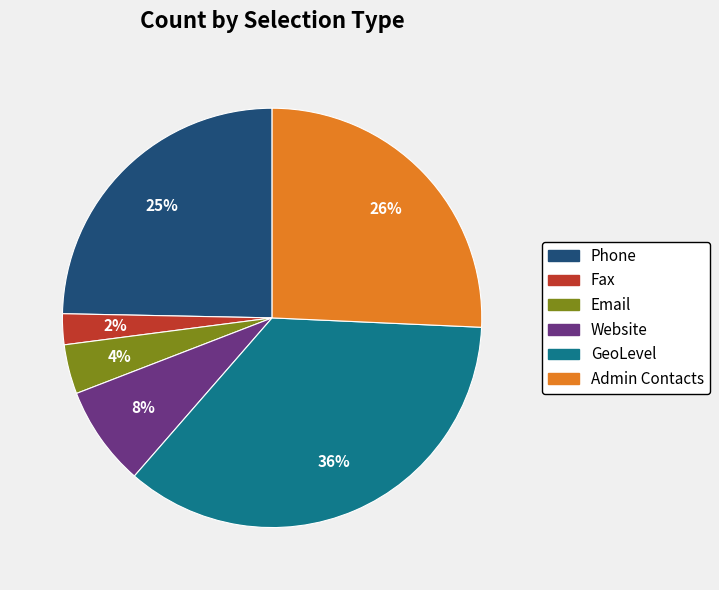

To the nearest percent, what is the average slice percentage?

17%